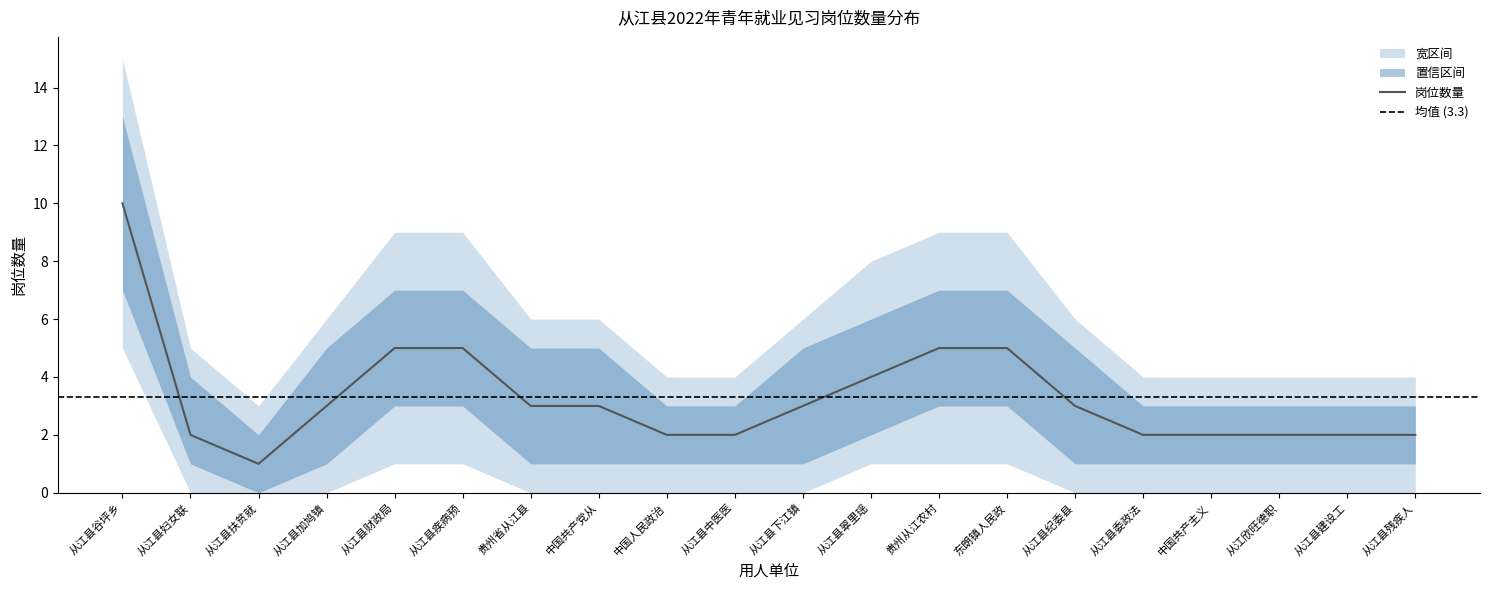

True or false: 宽上限 and 宽下限 cross at least once.

False